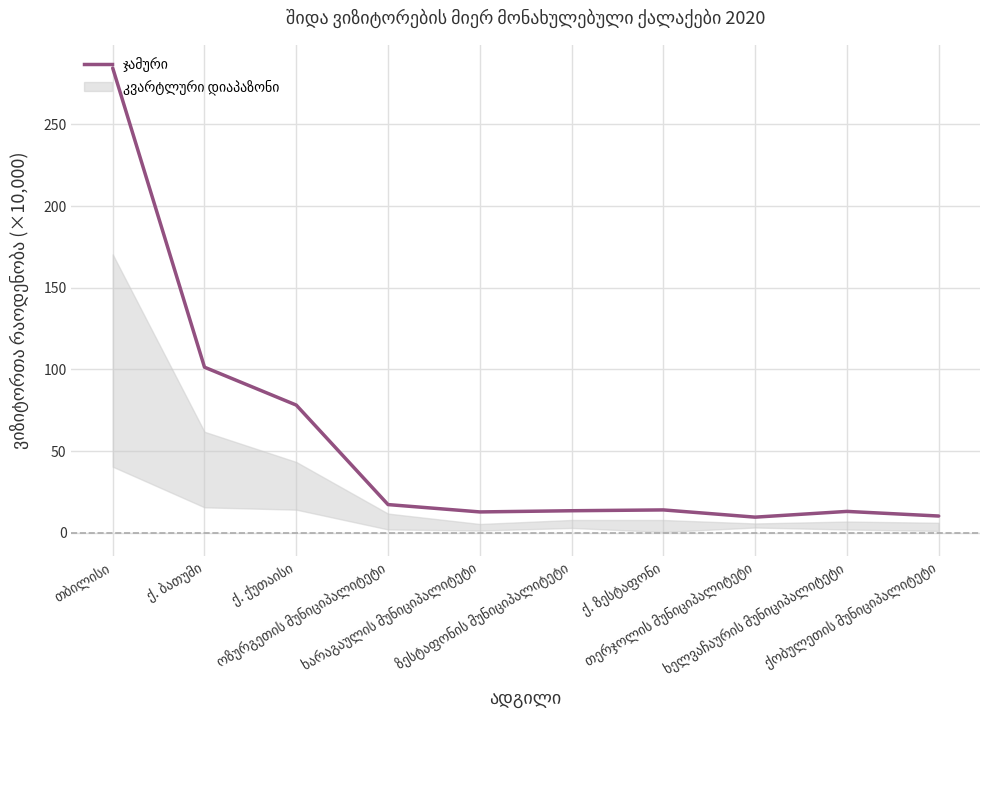

What is the difference between the maximum and minimum values?

274.8